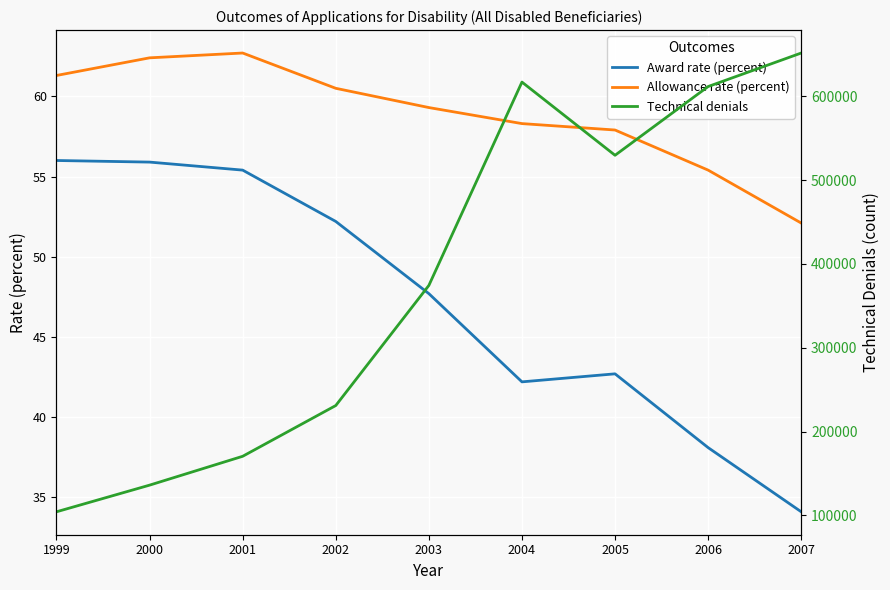

How many values in the Technical denials series exceed 374288?

4